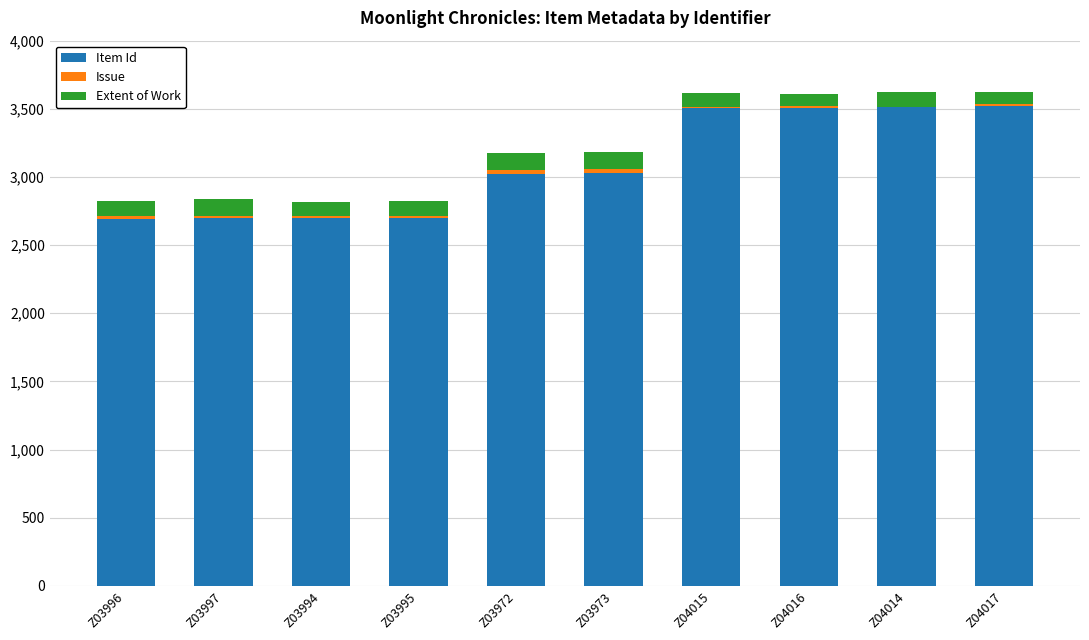

The value of Item Id at Z04014 is 1711. True or false?

False